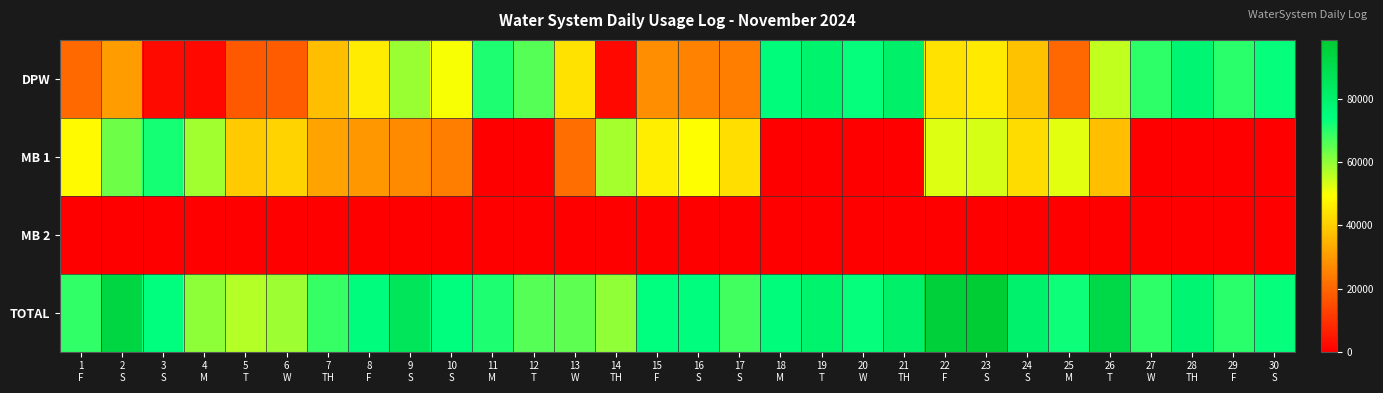

Reading left to right, what are all the values shown in this chart?

DPW: 1
F=20753	2
S=30195	3
S=2248	4
M=1766	5
T=17471	6
W=17782	7
TH=36831	8
F=45656	9
S=59321	10
S=49925	11
M=71341	12
T=65657	13
W=43705	14
TH=1922	15
F=27619	16
S=25731	17
S=24472	18
M=75632	19
T=79566	20
W=73378	21
TH=81210	22
F=43958	23
S=45321	24
S=37629	25
M=20218	26
T=55462	27
W=69656	28
TH=78217	29
F=70225	30
S=73724
MB 1: 1
F=48501	2
S=63523	3
S=71916	4
M=58513	5
T=39057	6
W=41028	7
TH=31993	8
F=29531	9
S=26822	10
S=24323	11
M=0	12
T=0	13
W=21429	14
TH=57957	15
F=46253	16
S=49111	17
S=43216	18
M=0	19
T=0	20
W=0	21
TH=0	22
F=52759	23
S=53514	24
S=42763	25
M=52498	26
T=36747	27
W=0	28
TH=0	29
F=0	30
S=0
MB 2: 1
F=0	2
S=0	3
S=0	4
M=0	5
T=0	6
W=0	7
TH=0	8
F=0	9
S=0	10
S=0	11
M=0	12
T=0	13
W=59	14
TH=0	15
F=0	16
S=0	17
S=0	18
M=0	19
T=0	20
W=0	21
TH=0	22
F=0	23
S=0	24
S=0	25
M=0	26
T=0	27
W=0	28
TH=0	29
F=0	30
S=0
TOTAL: 1
F=69254	2
S=93718	3
S=74164	4
M=60279	5
T=56528	6
W=58810	7
TH=68824	8
F=75187	9
S=86143	10
S=74248	11
M=71341	12
T=65657	13
W=65193	14
TH=59879	15
F=73872	16
S=74842	17
S=67688	18
M=75632	19
T=79566	20
W=73378	21
TH=81210	22
F=96717	23
S=98835	24
S=80392	25
M=72716	26
T=92209	27
W=69656	28
TH=78217	29
F=70225	30
S=73724